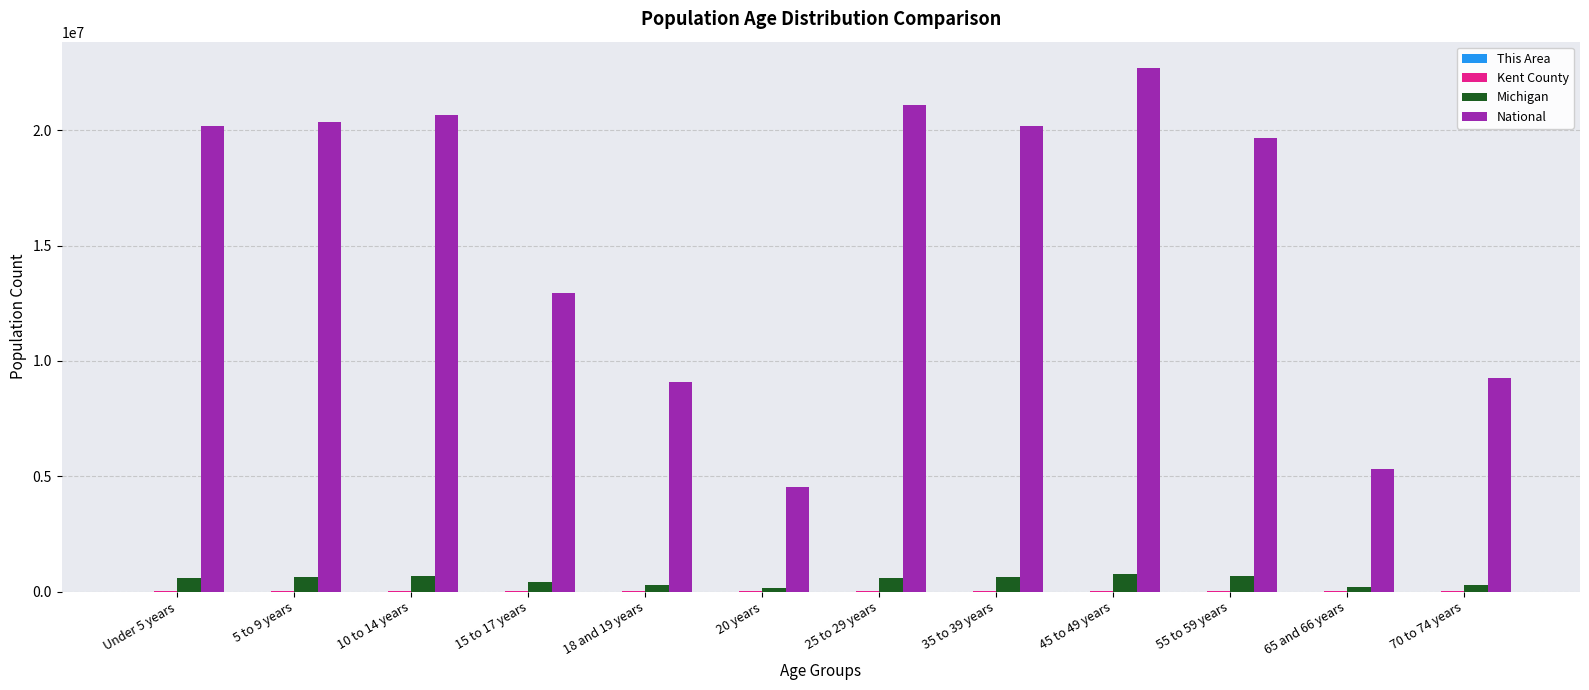

At which category does the chart reach its peak across all series?

45 to 49 years